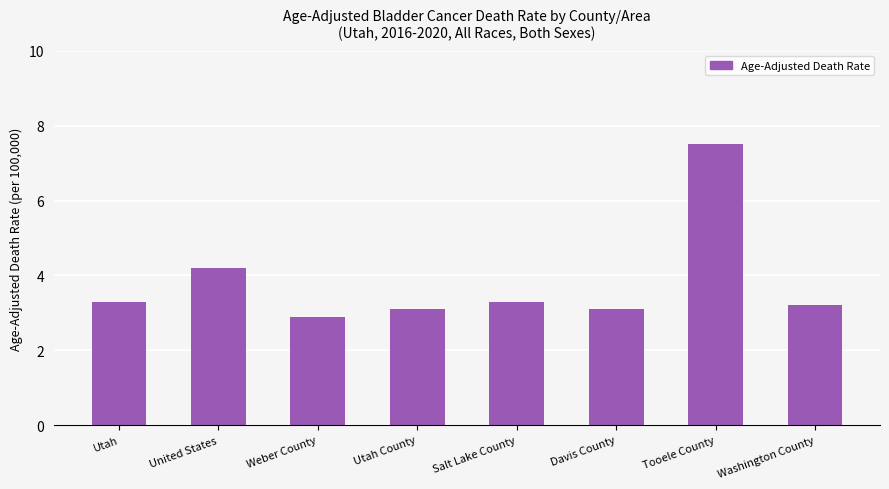

The chart shows a value of 7.5 at Tooele County. True or false?

True